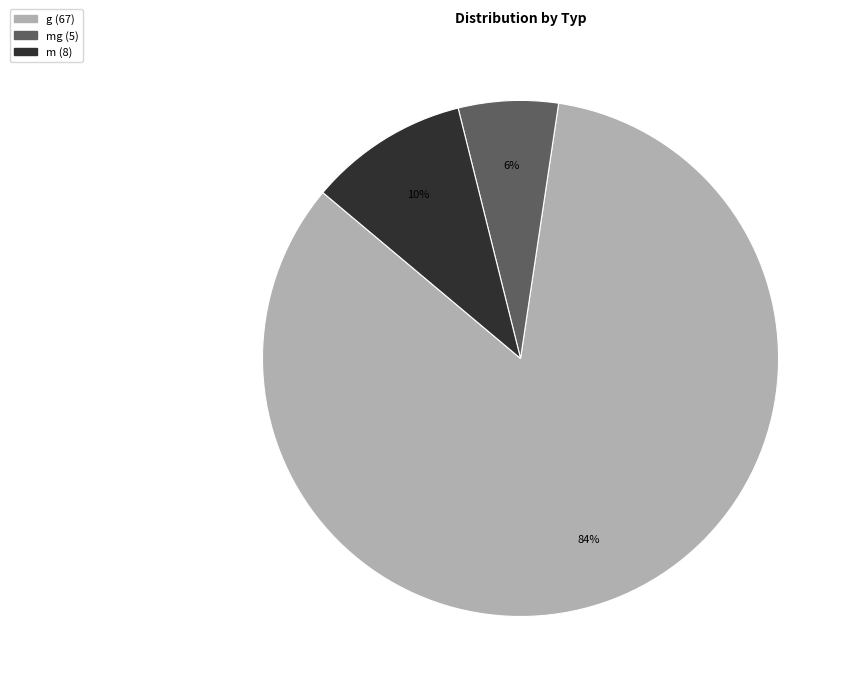

How many slices are in this pie chart?

3